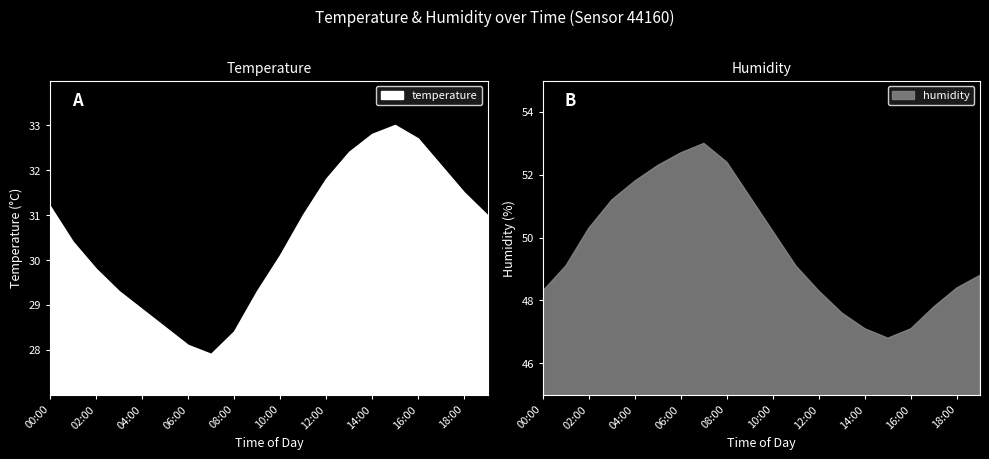

How many lines are shown in the chart?

2